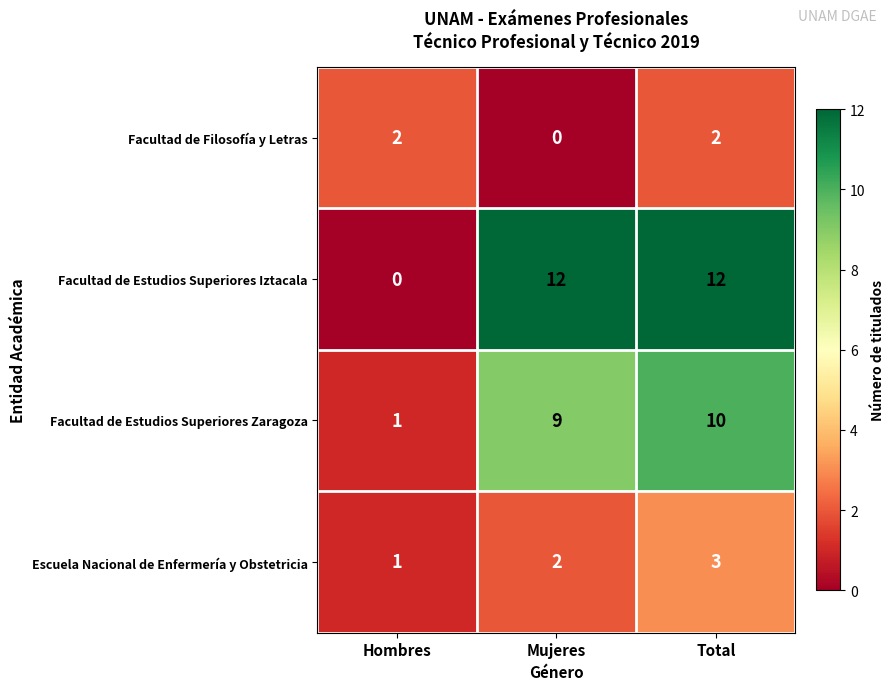

Reading left to right, what are all the values shown in this chart?

Facultad de Filosofía y Letras: 2	0	2
Facultad de Estudios Superiores Iztacala: 0	12	12
Facultad de Estudios Superiores Zaragoza: 1	9	10
Escuela Nacional de Enfermería y Obstetricia: 1	2	3